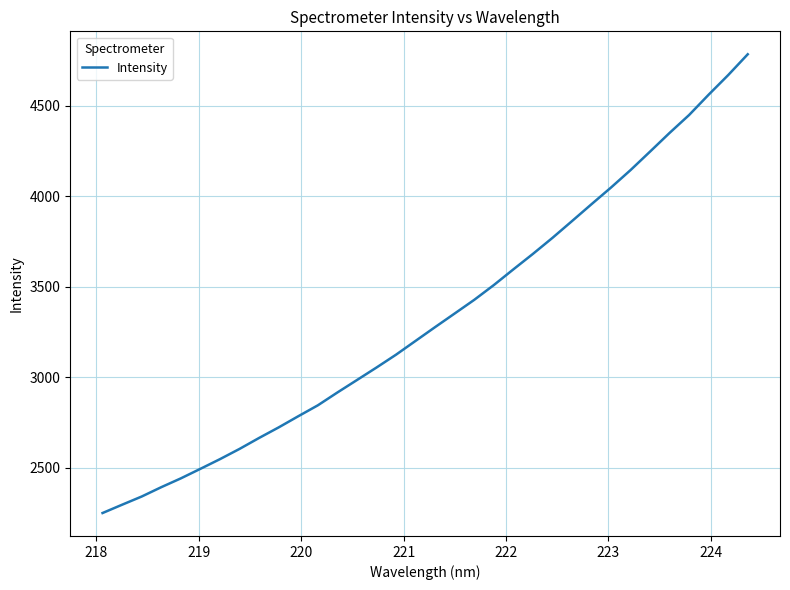

What is the difference between the maximum and second lowest values?

2488.9